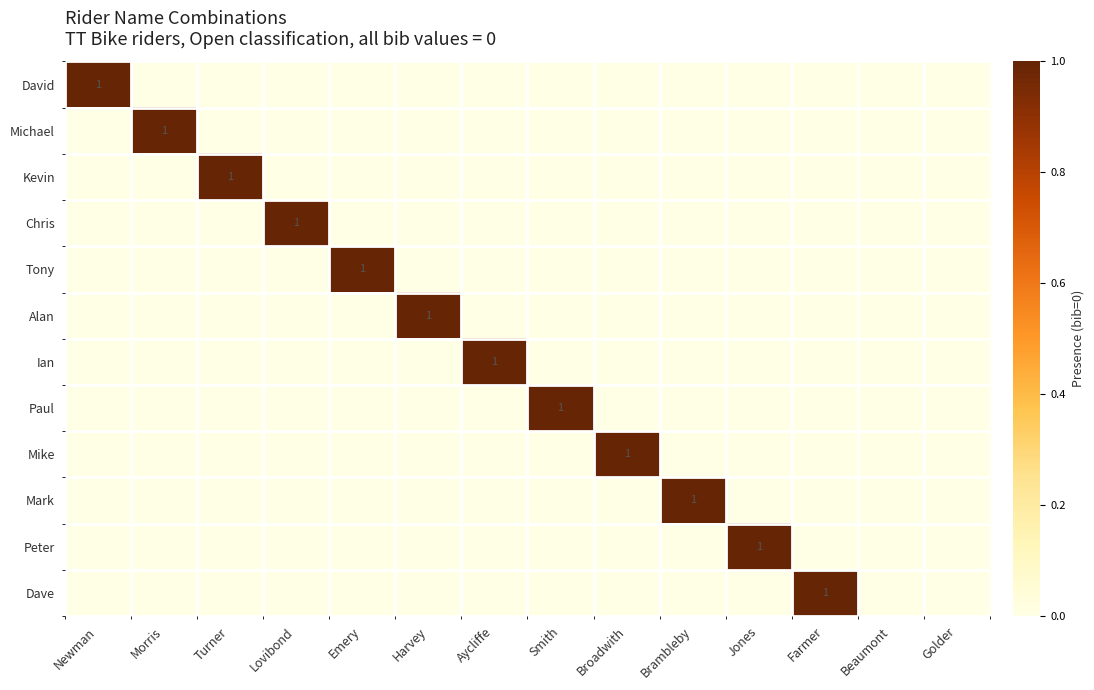

The Paul series shows 1 at Smith. True or false?

True